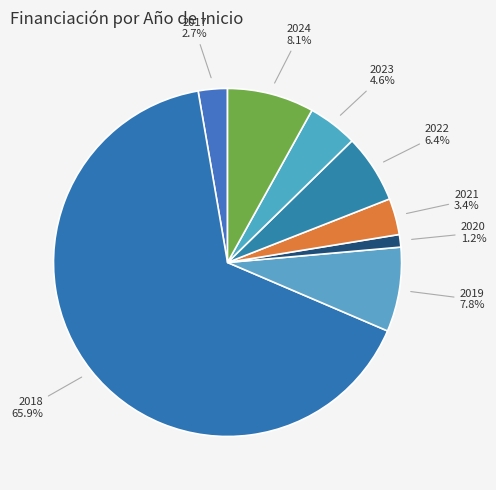

To the nearest percent, what is the difference between the 2023 and 2018 slice percentages?

61%